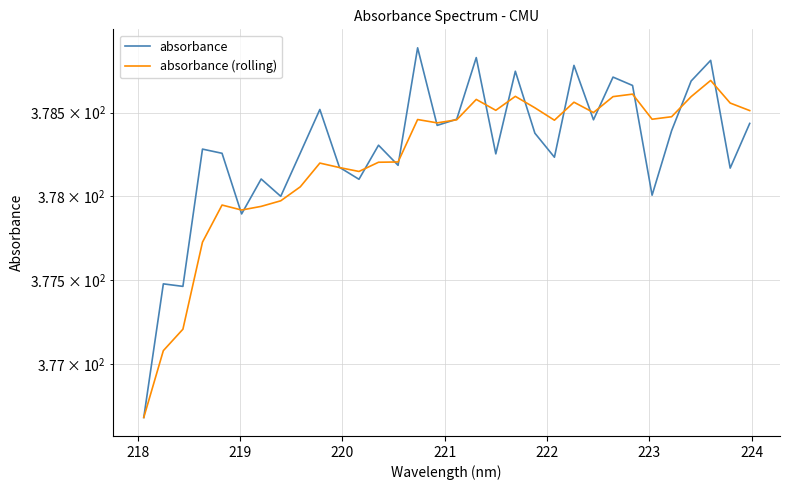

List the series in order of their overall mean, lowest first.

absorbance (rolling), absorbance